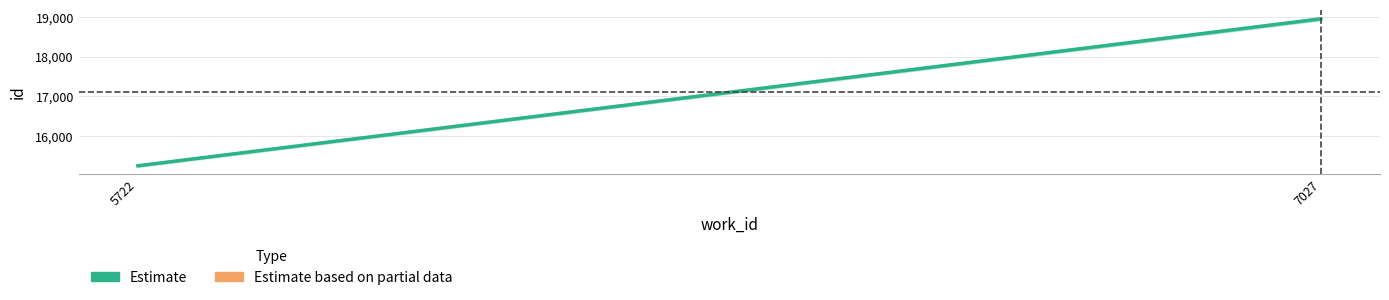

At which label is the value closest to 17103?

5722